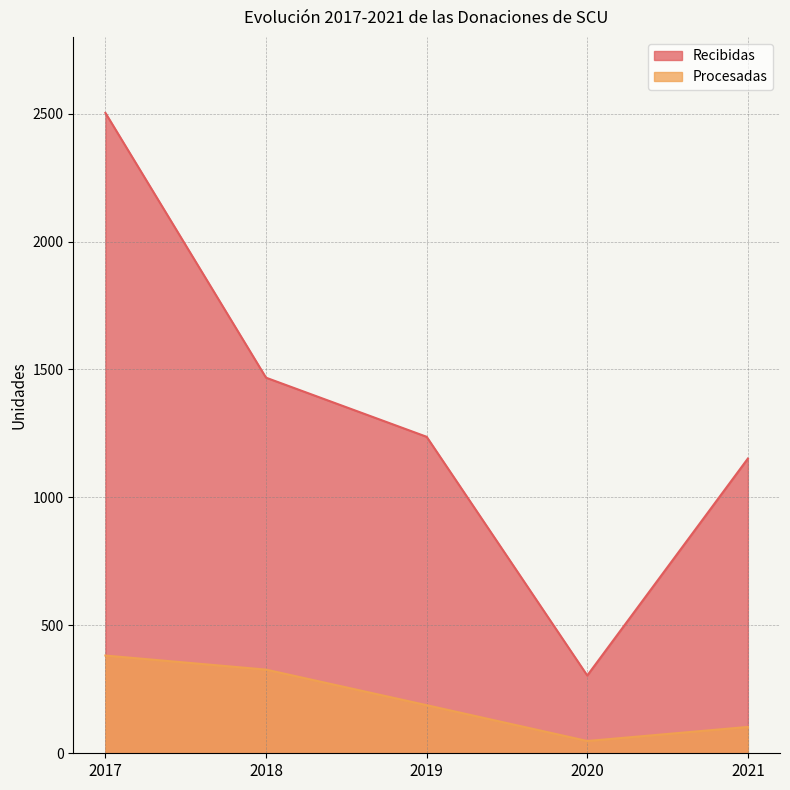

True or false: Recibidas and Procesadas cross at least once.

False